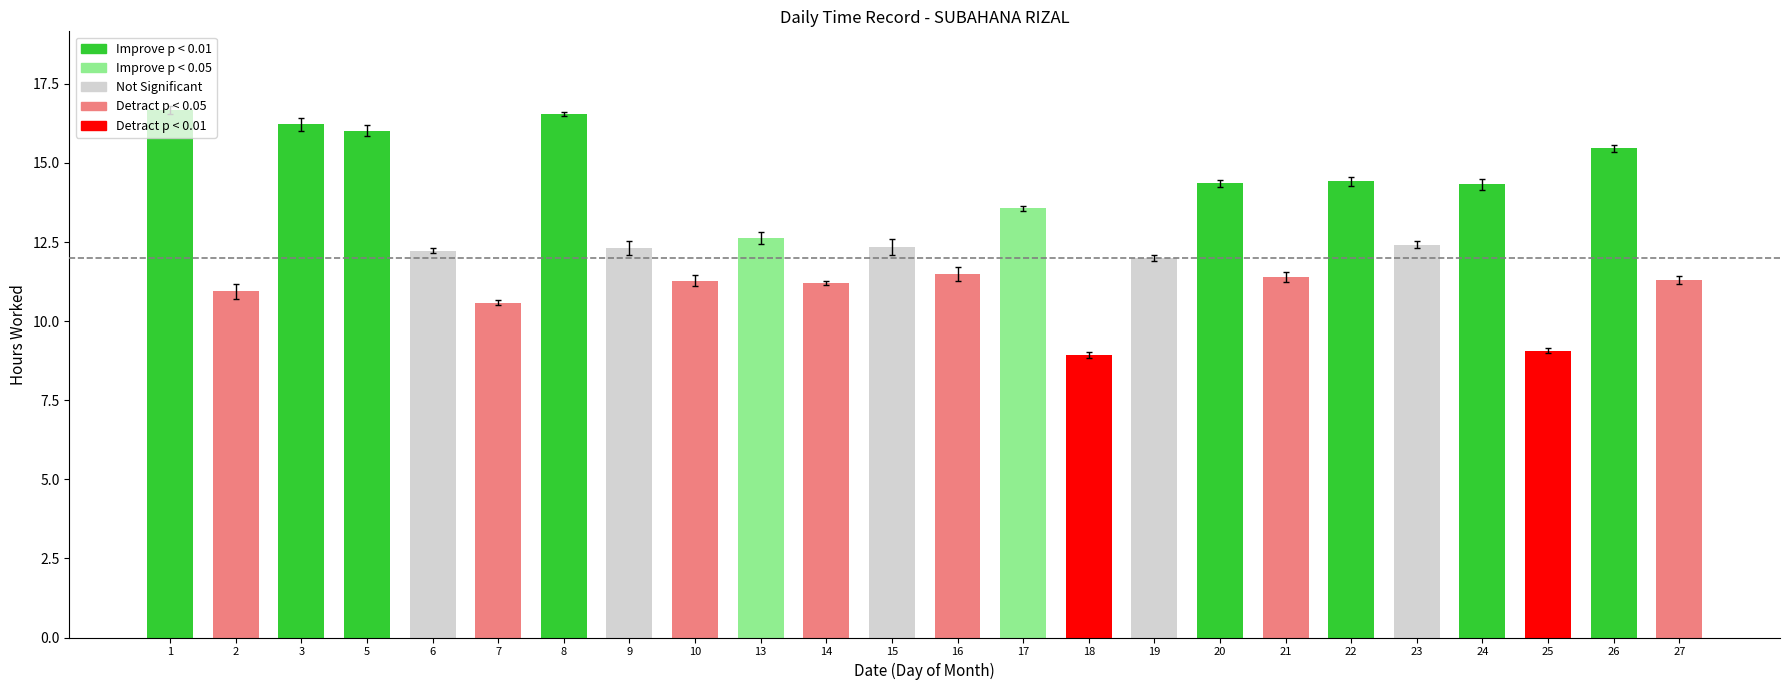

How many data points does each series have?

24